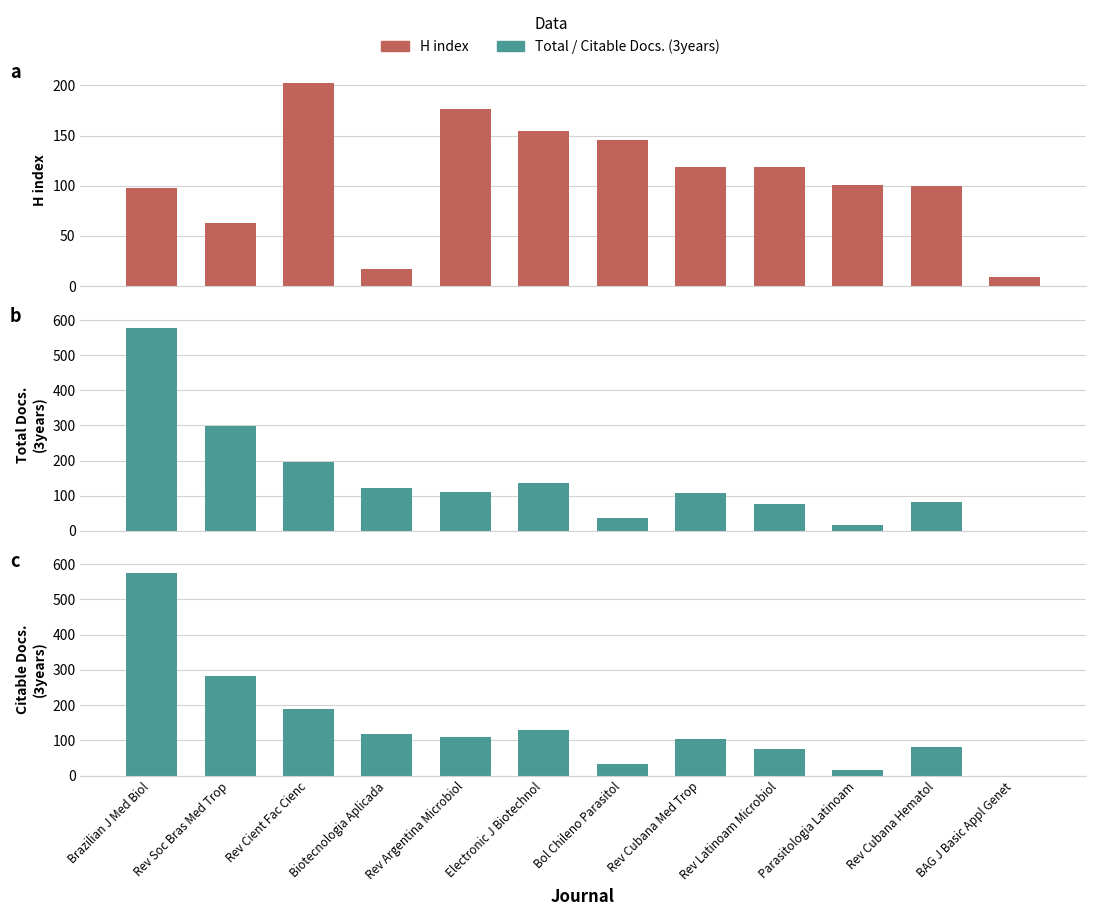

Is the value of Citable Docs. (3years) at Biotecnologia Aplicada greater than the value of Total Docs. (3years) at Rev Cient Fac Cienc?

No